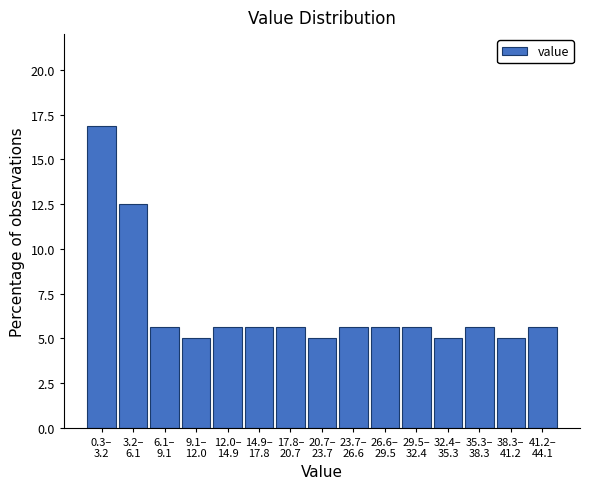

Reading right to left, list all the values displayed in this chart.

5.6	5.0	5.6	5.0	5.6	5.6	5.6	5.0	5.6	5.6	5.6	5.0	5.6	12.5	16.9